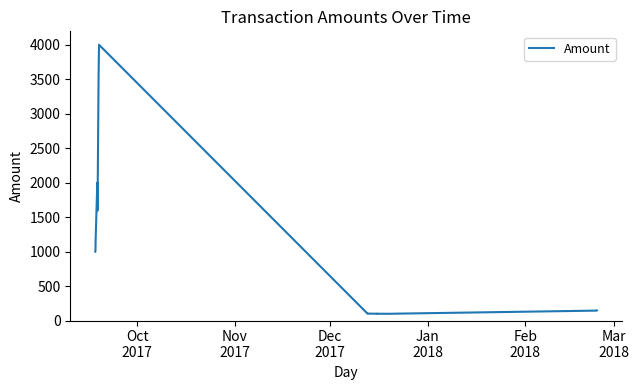

What is the greatest value displayed?

4000.0